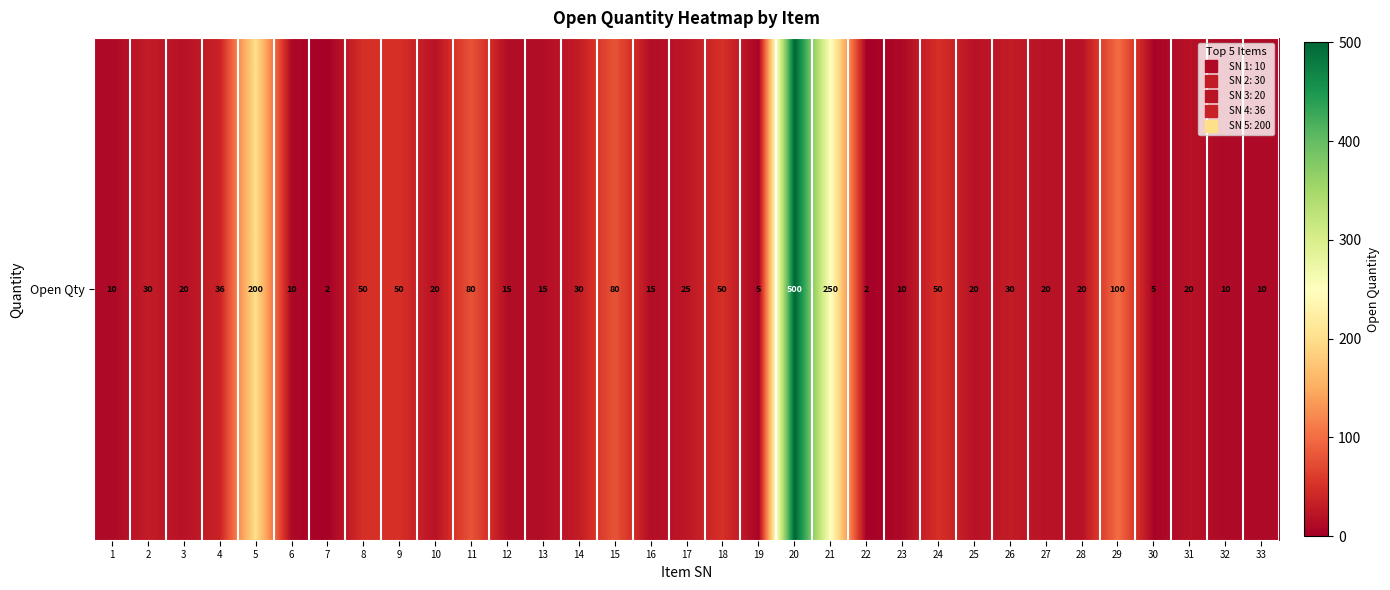

Reading right to left, transcribe all the data shown in this chart.

10	10	20	5	100	20	20	30	20	50	10	2	250	500	5	50	25	15	80	30	15	15	80	20	50	50	2	10	200	36	20	30	10